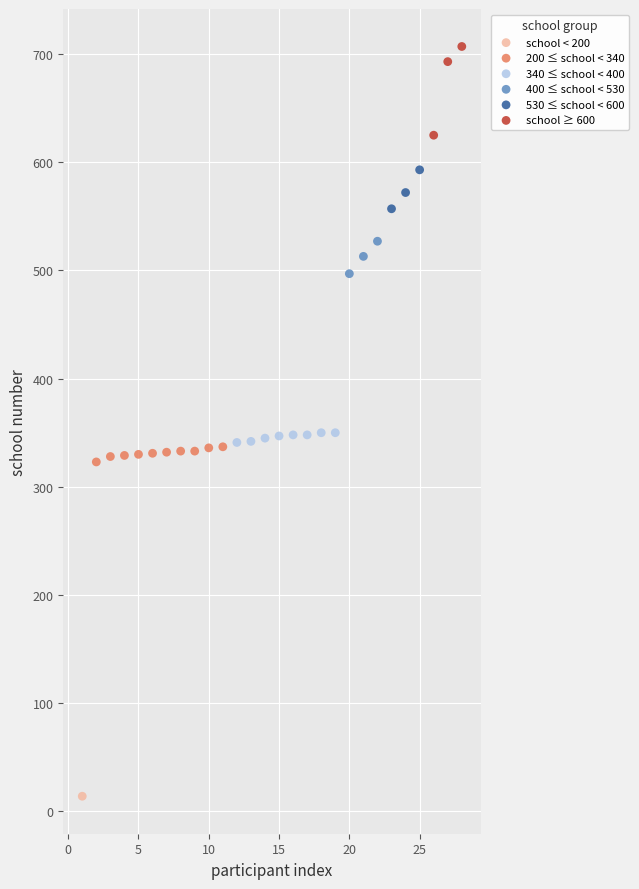

What are all the series names shown in the legend?

school < 200, 200 ≤ school < 340, 340 ≤ school < 400, 400 ≤ school < 530, 530 ≤ school < 600, school ≥ 600